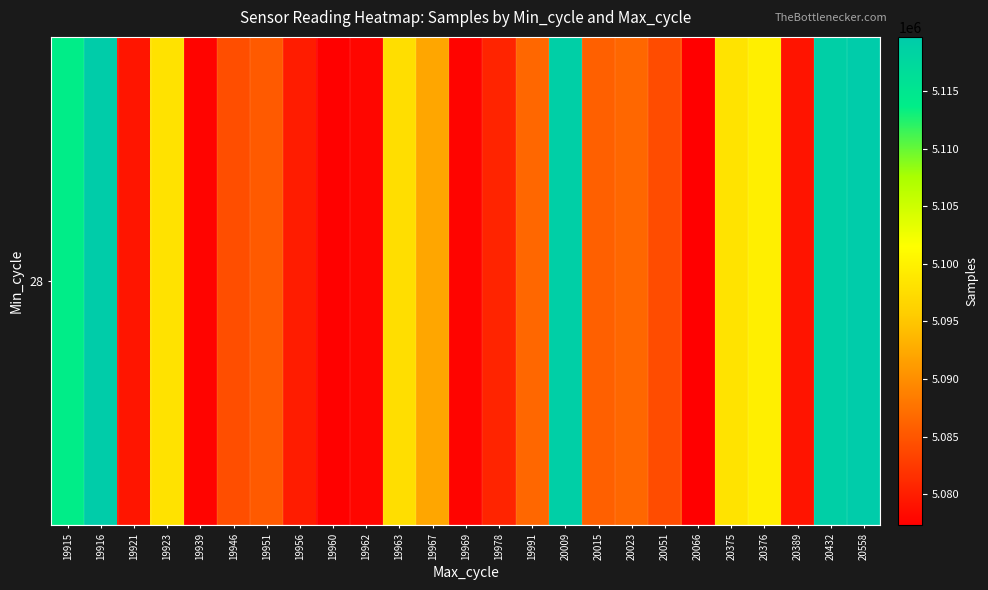

Reading left to right, list all the values displayed in this chart.

5113796	5119582	5079192	5098153	5077756	5084315	5085350	5079850	5077464	5077889	5097666	5092162	5077728	5080536	5086548	5118995	5085970	5086548	5084131	5077280	5098221	5099701	5079126	5119092	5119692